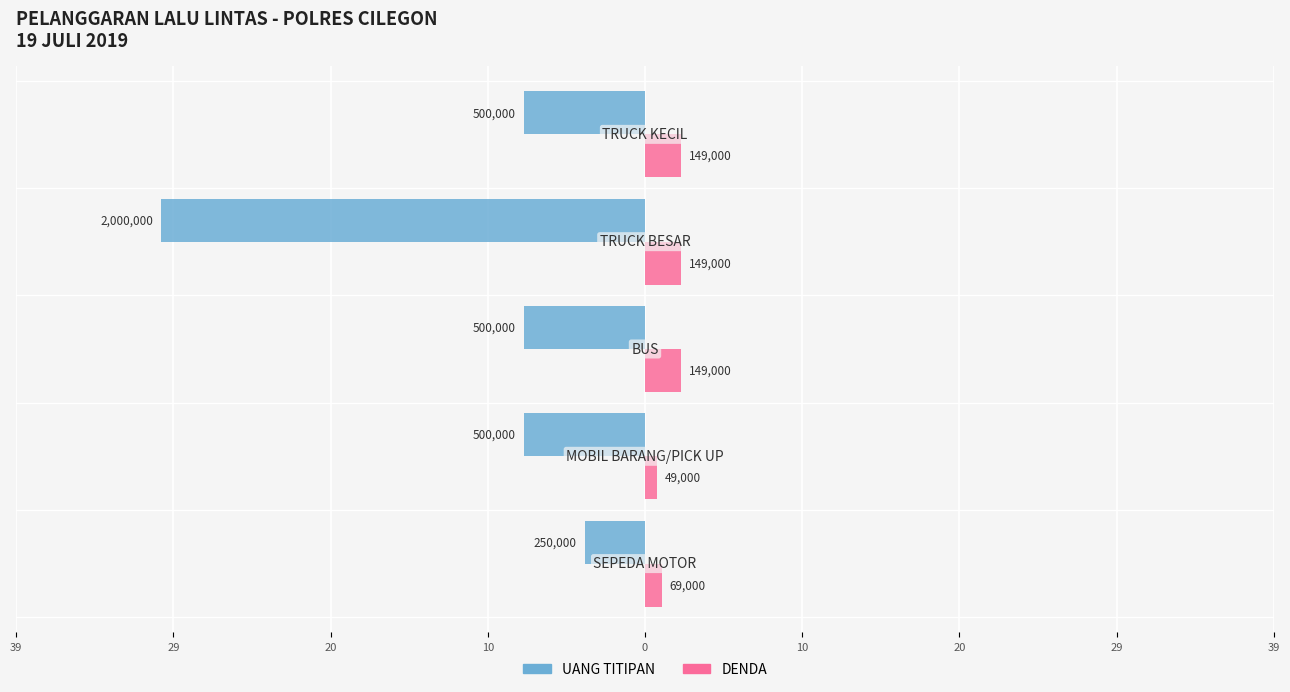

Are the bars horizontal?

Yes